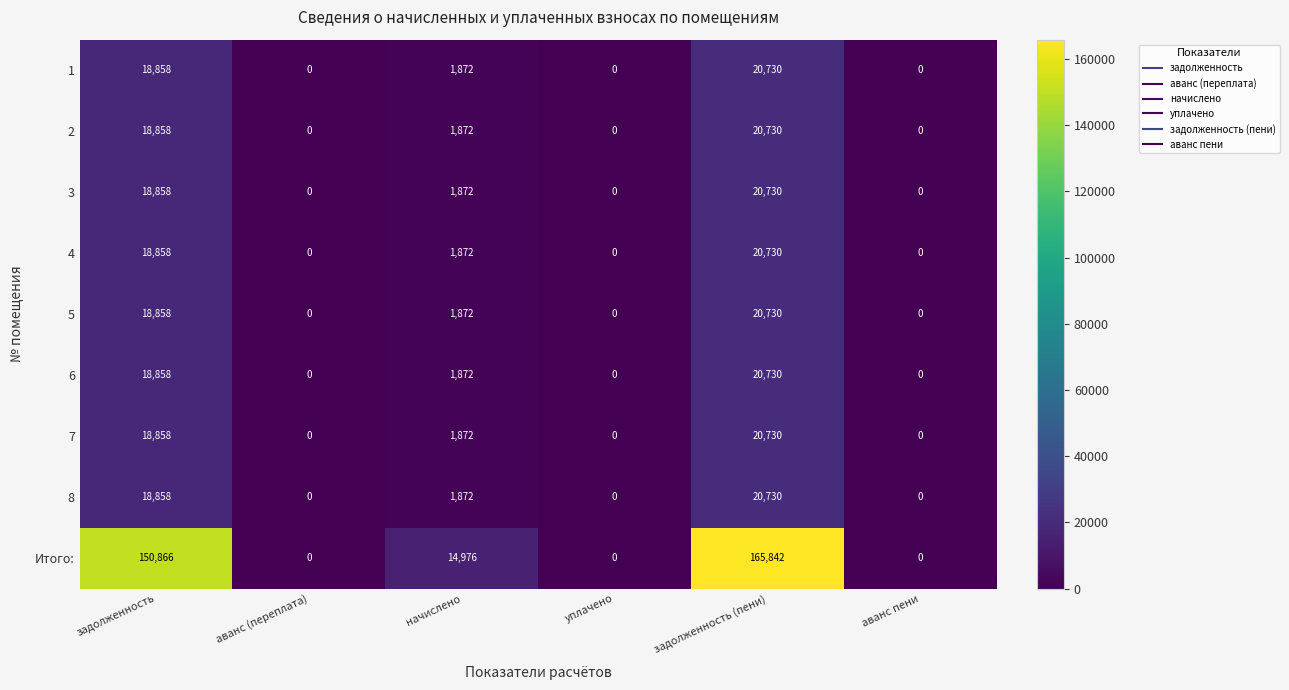

What is the difference between the 5 values at уплачено and начислено?

1872